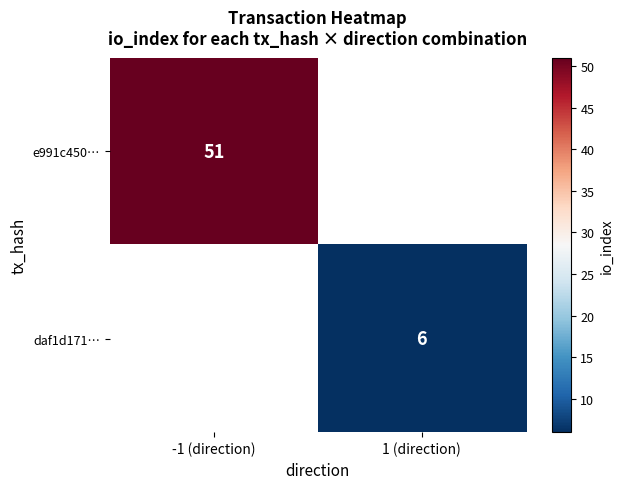

At how many categories does at least one series exceed 18?

1